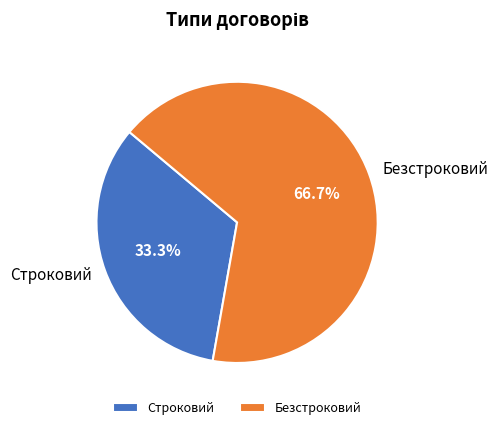

What percentage is the Строковий slice, to the nearest percent?

33%